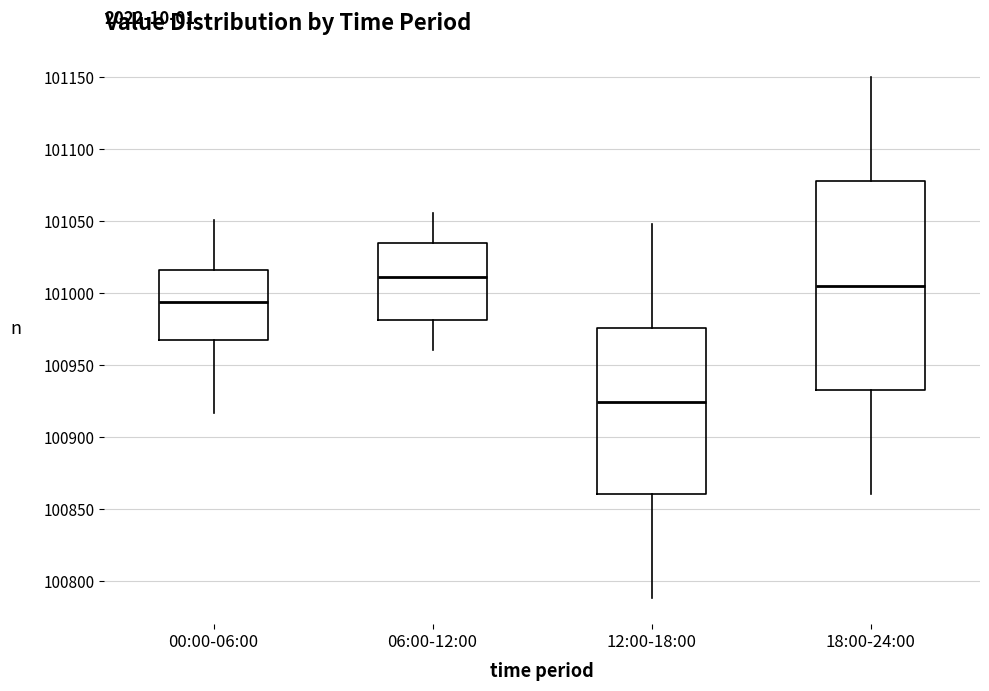

Which box is the tallest, from its lower edge to its upper edge?

18:00-24:00